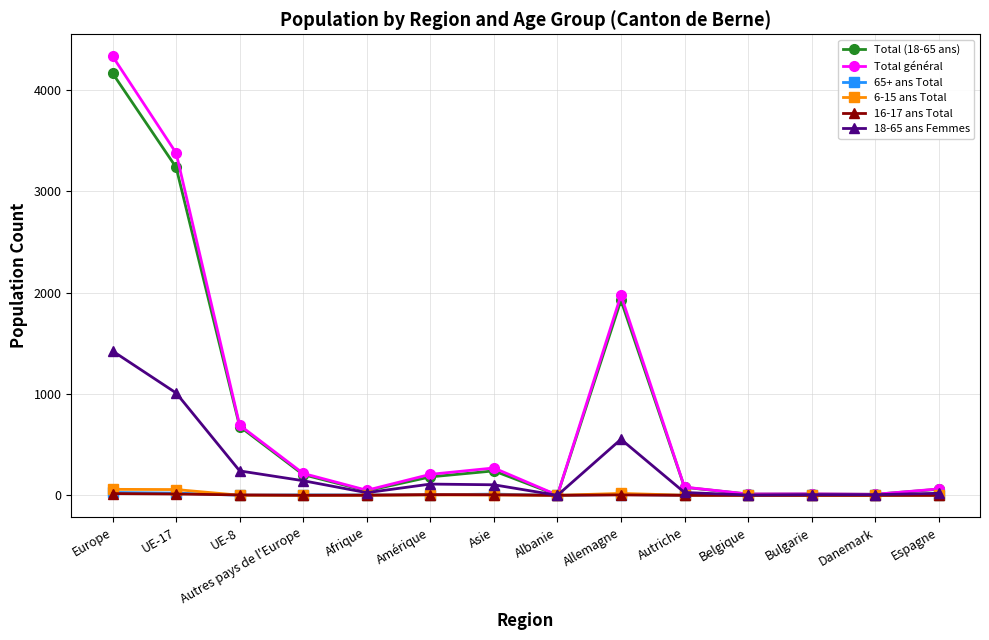

At which category is the sum across all series the highest?

Europe